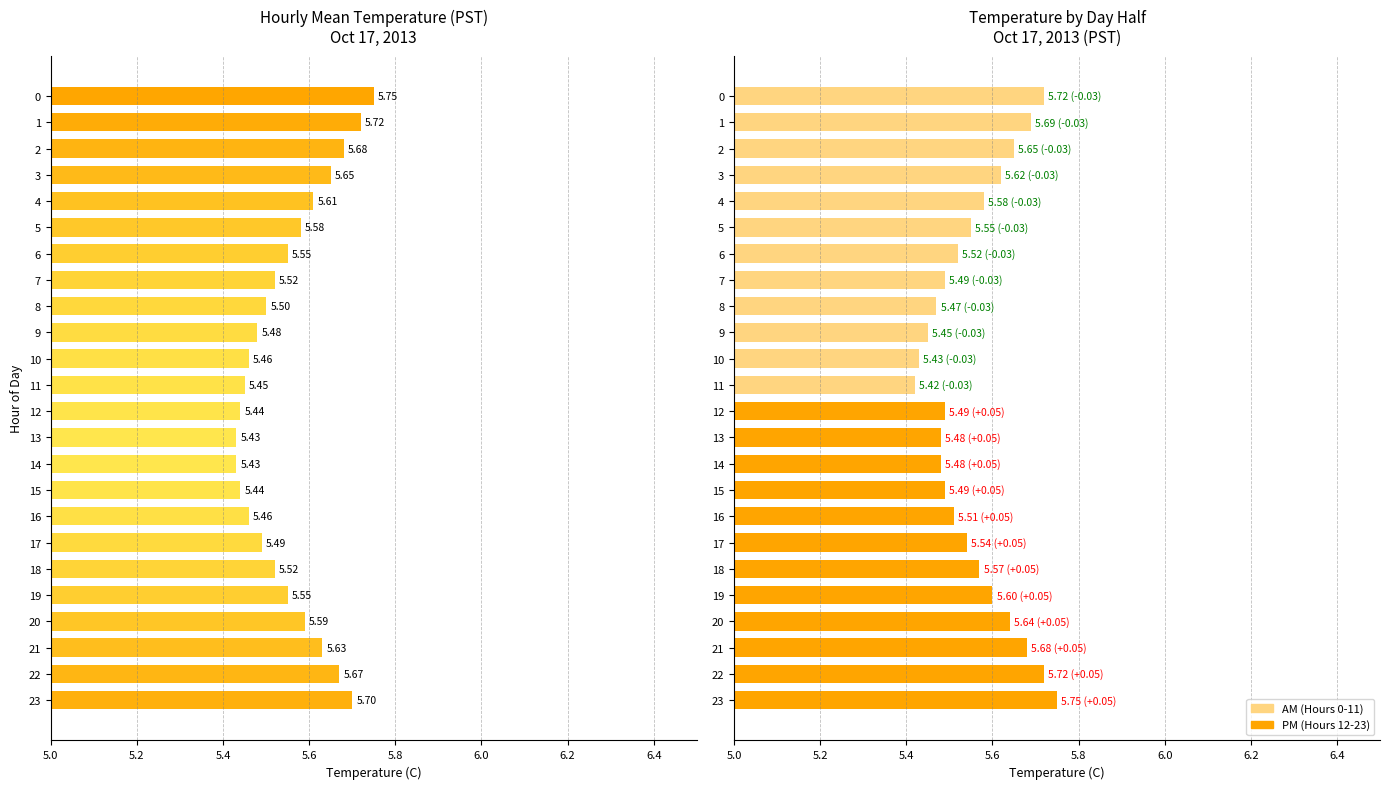

At which label is Mean Temperature (adjusted) closest to 5?

11